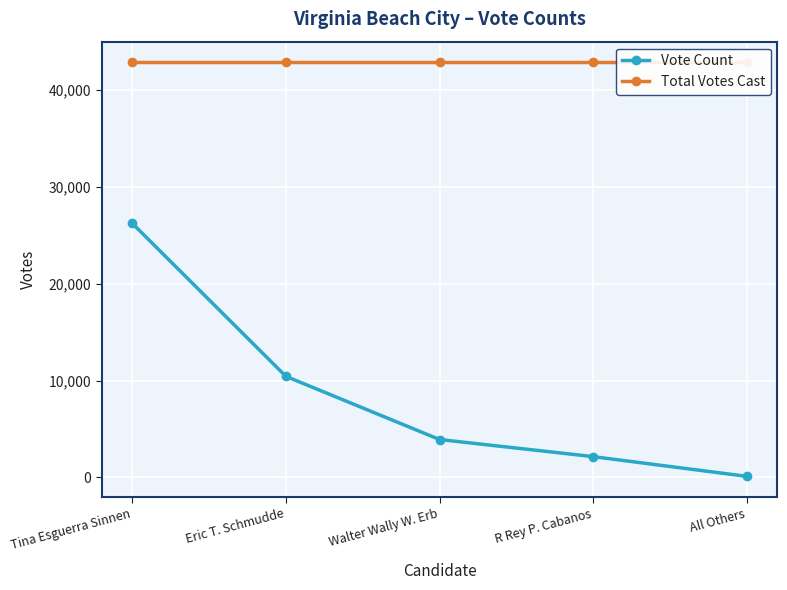

At how many categories does at least one series exceed 22290?

5